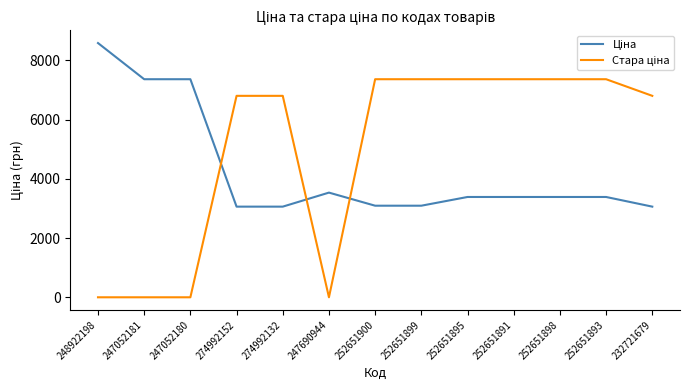

What is the difference between the highest and lowest values at 252651893?

3974.5